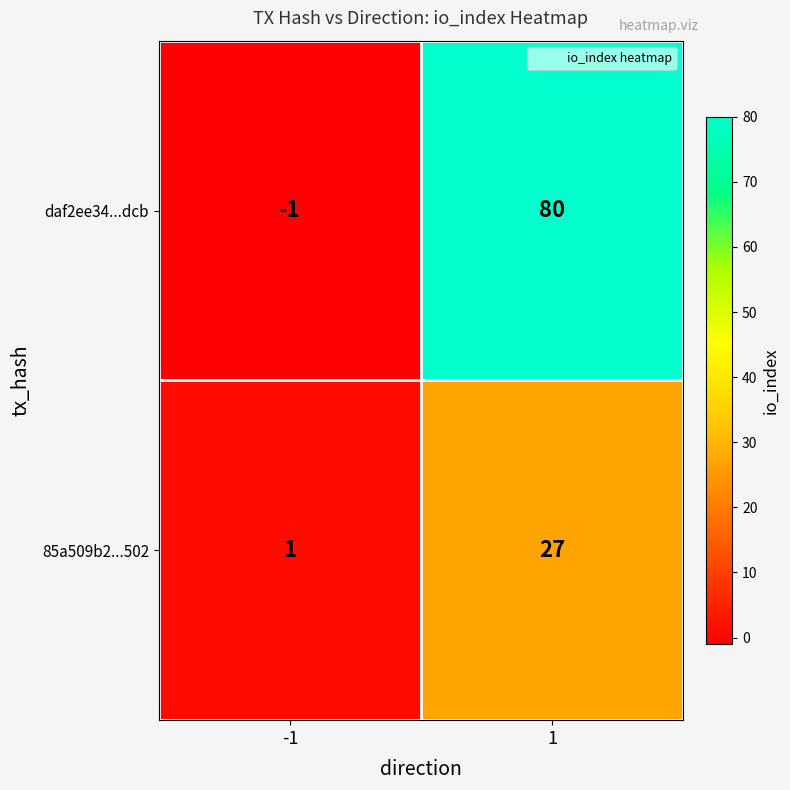

Reading left to right, extract all data points from this chart.

daf2ee34...dcb: -1	80
85a509b2...502: 1	27